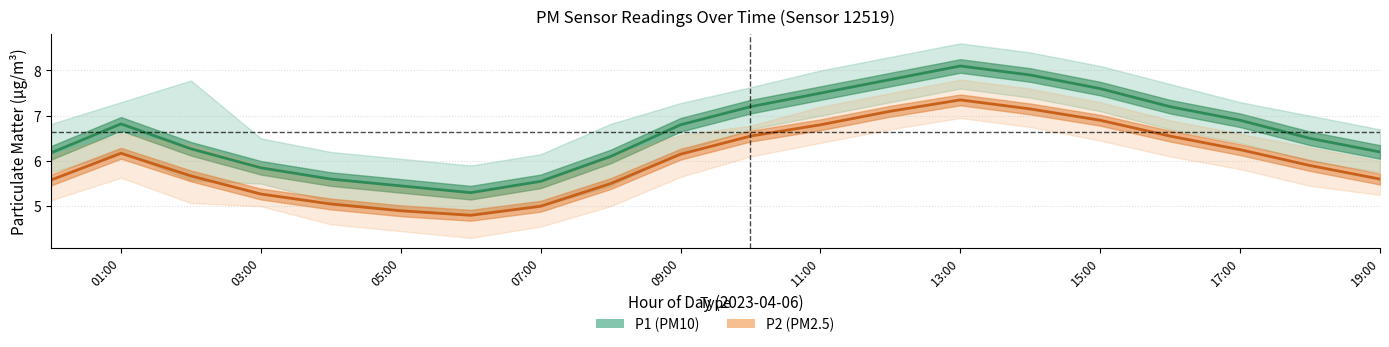

Does the chart display data point markers on the line(s)?

No